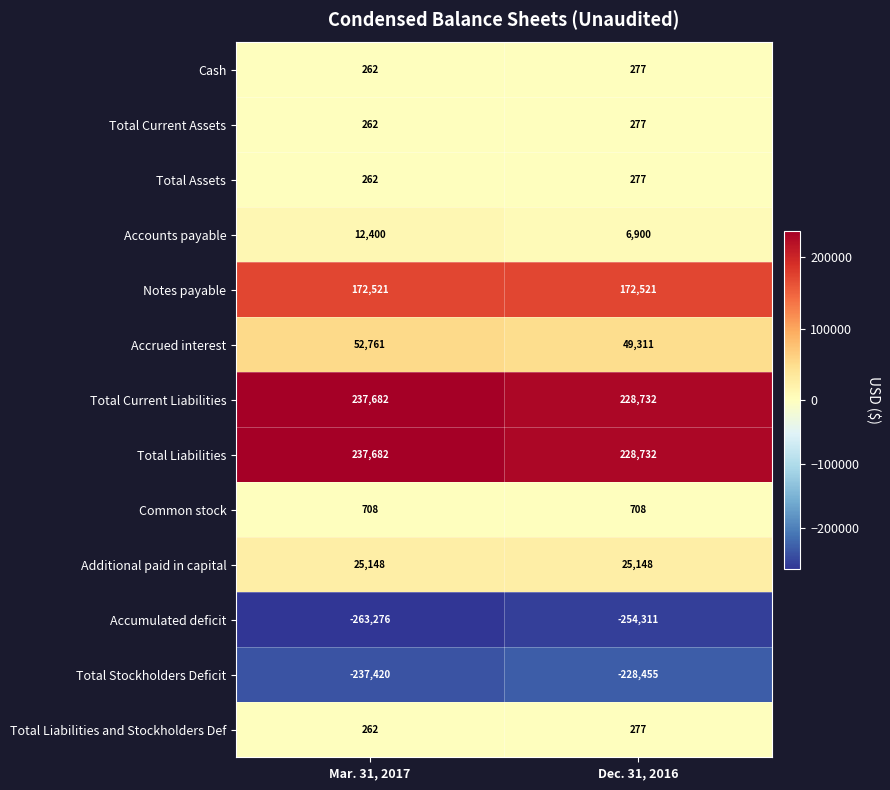

Read the Cash value at Dec. 31, 2016.

277